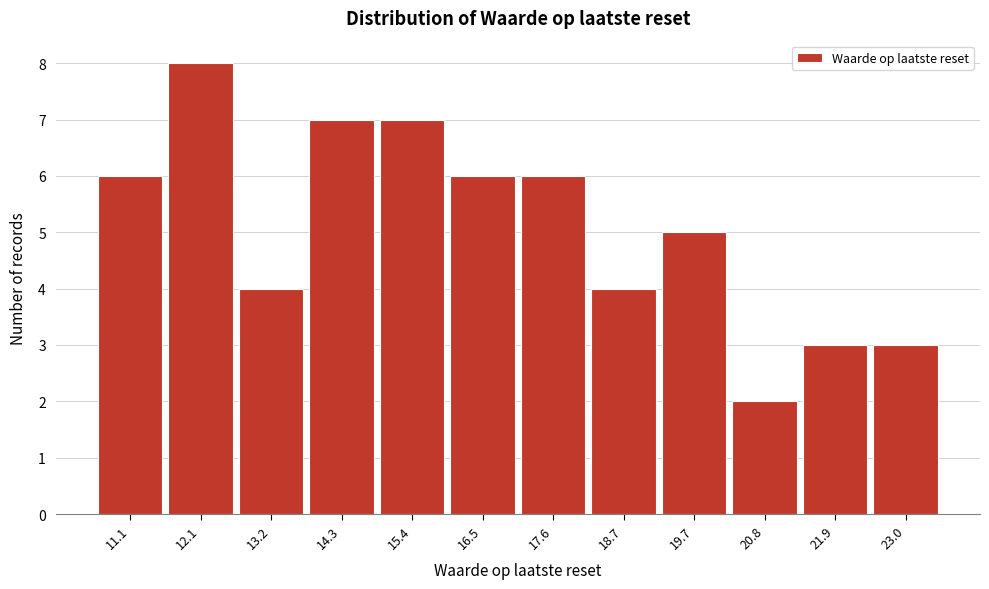

Reading left to right, list all the values displayed in this chart.

6	8	4	7	7	6	6	4	5	2	3	3